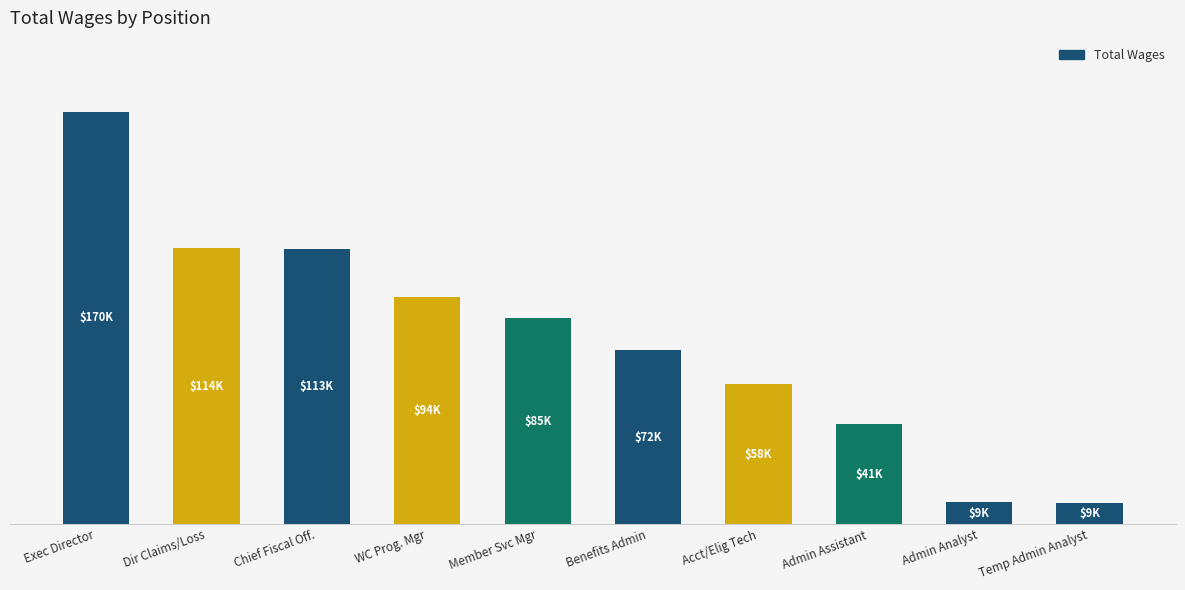

Are the bars horizontal?

No